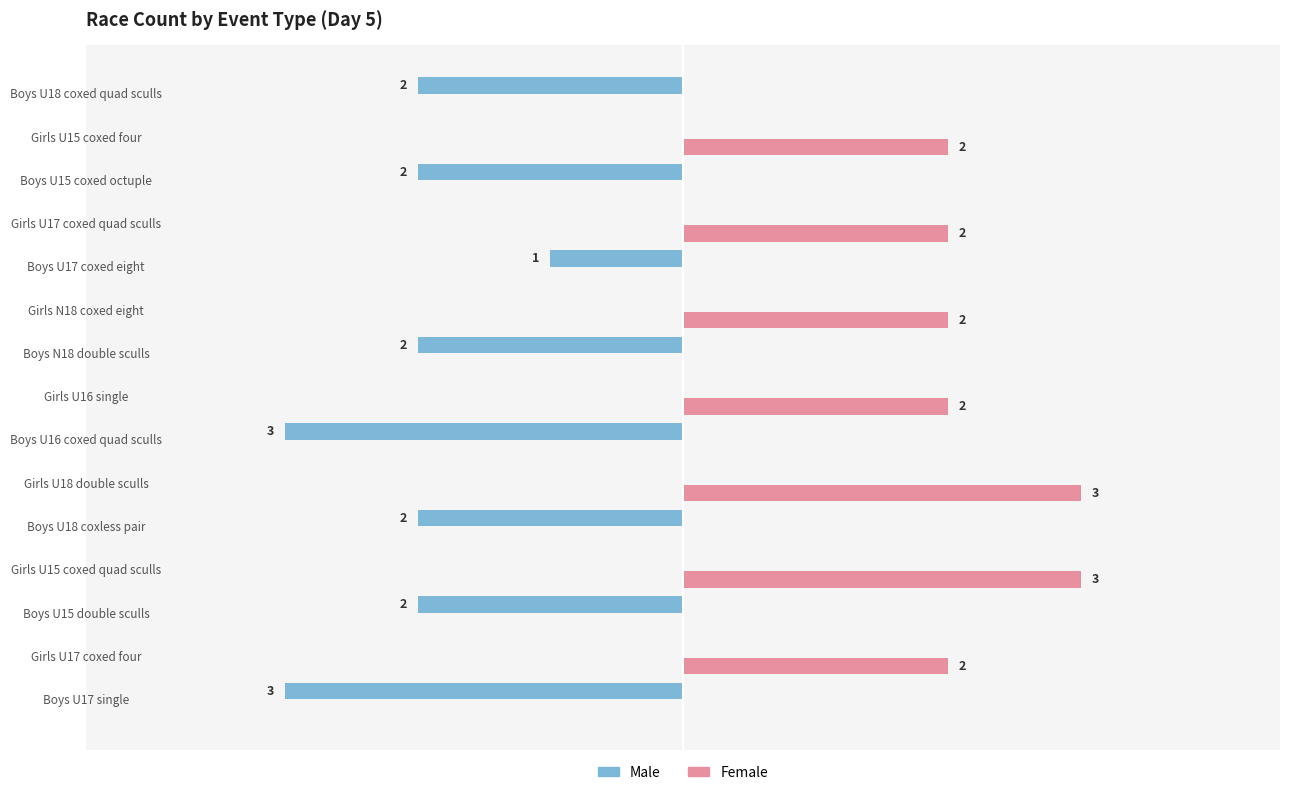

Which series changed the most between Boys U15 double sculls and Girls U15 coxed quad sculls?

Female